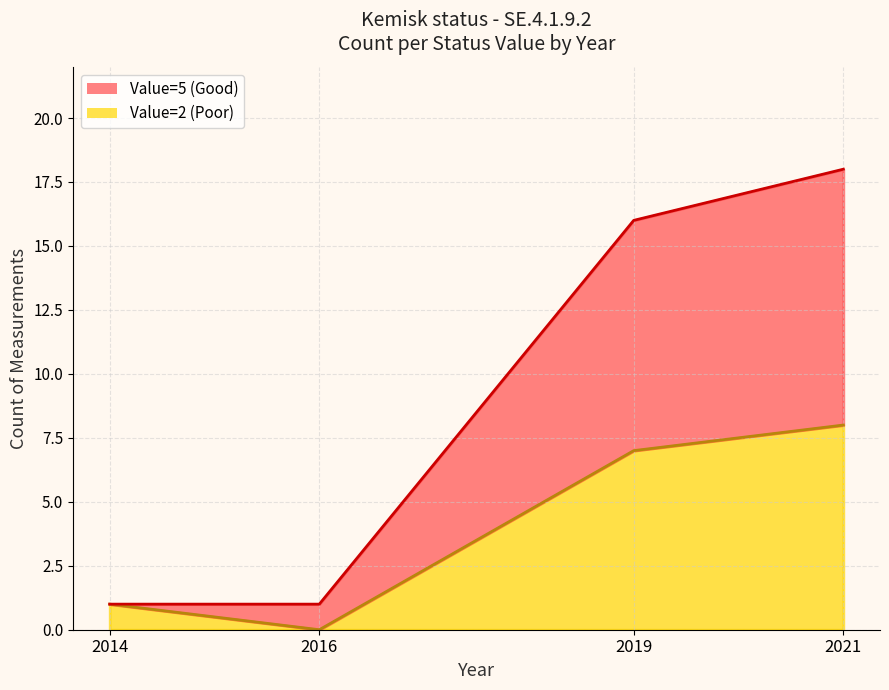

Where is the first local minimum for Value=2 (Poor) line?

2016